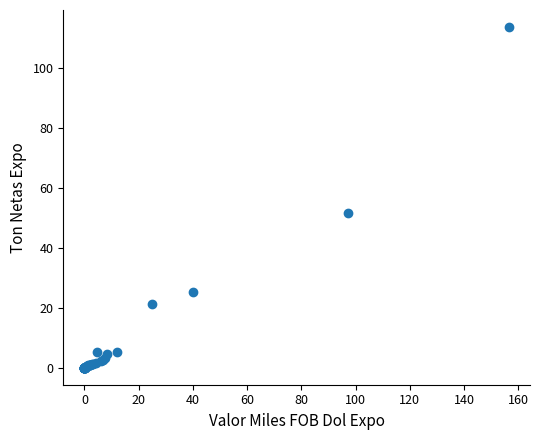

What Y value in the scatter plot is closest to 56?

51.5